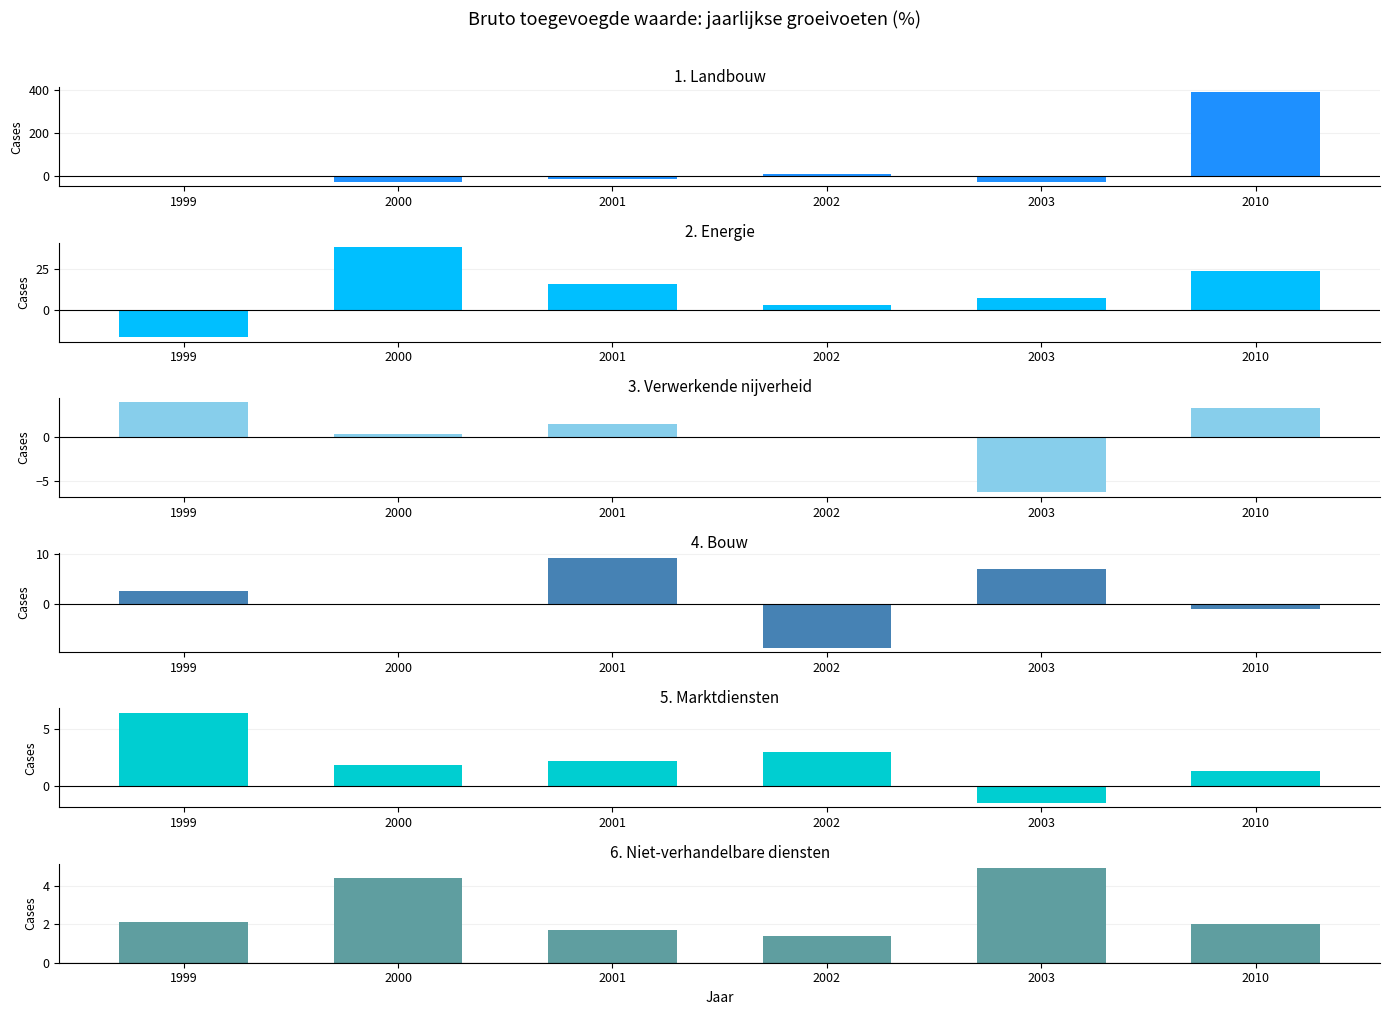

Read the 1. Landbouw value at 2002.

12.0